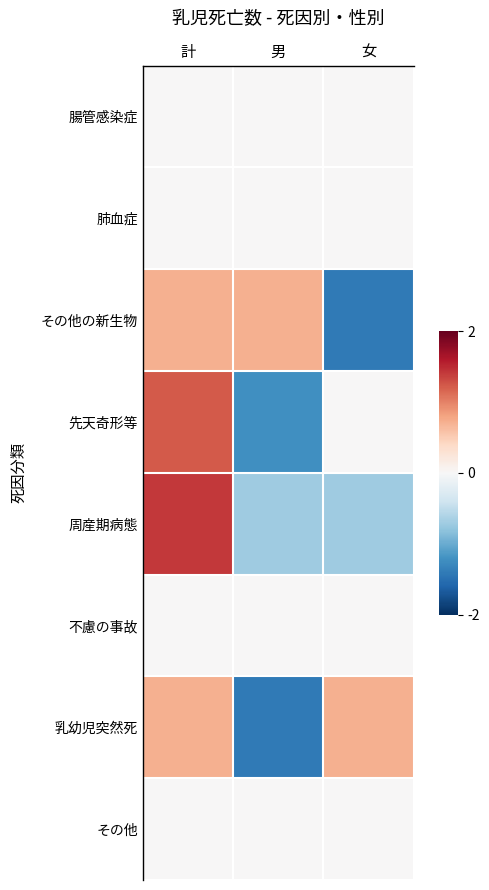

What is the smallest value displayed?

-1.4